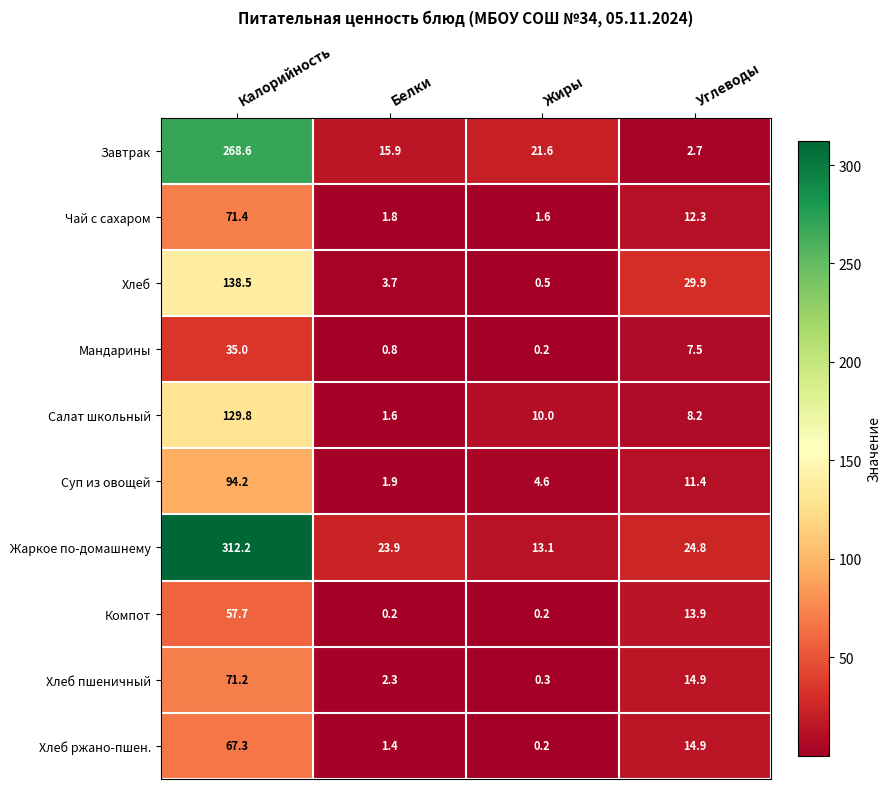

The Хлеб ржано-пшен. series shows 14.9 at Углеводы. True or false?

True